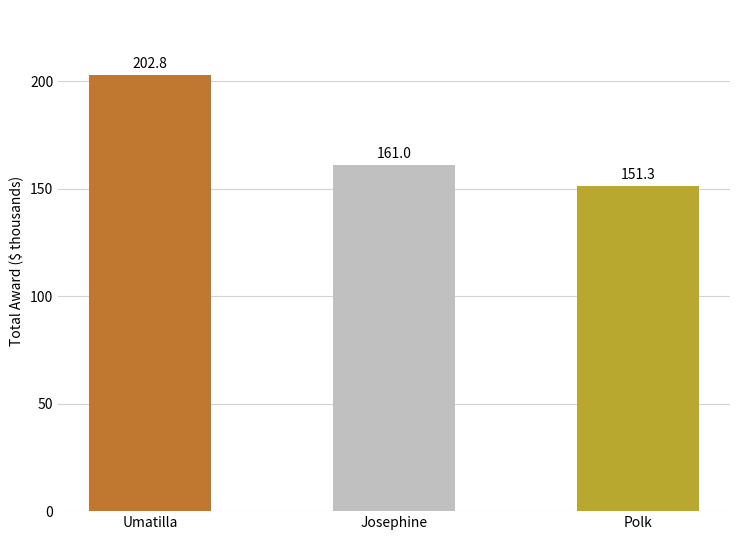

List the labels in order of value, largest first.

Umatilla, Josephine, Polk